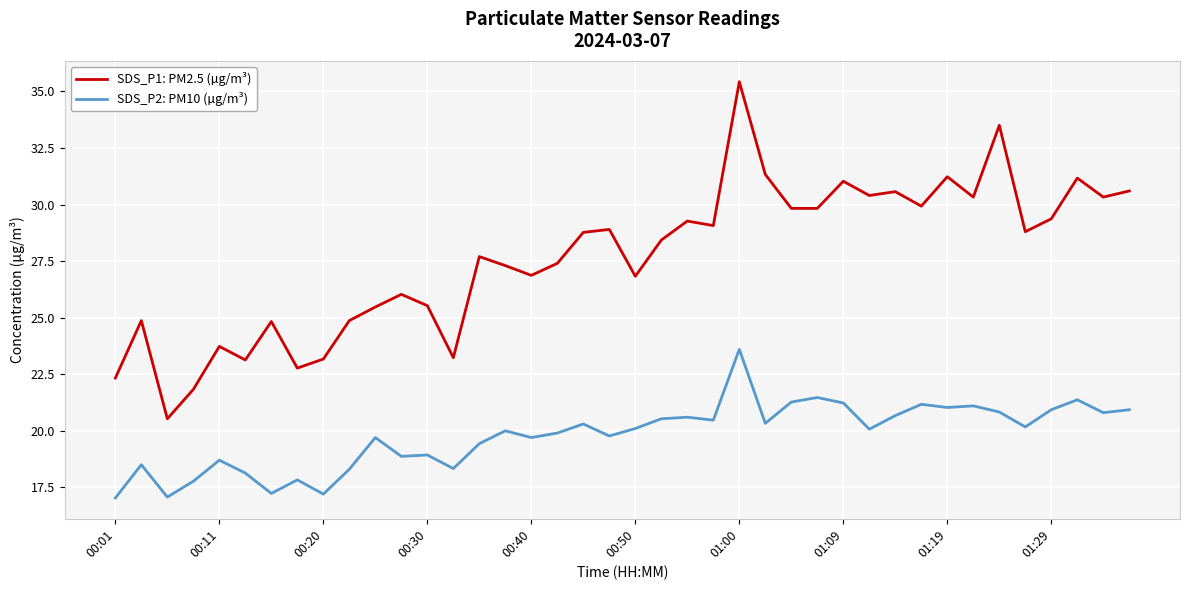

What is the difference between the maximum and minimum values in the SDS_P2: PM10 (µg/m³) series?

6.6